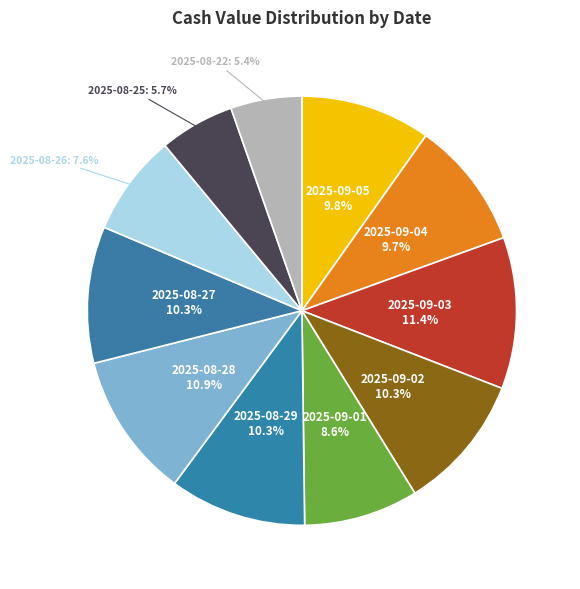

Does any single category account for the majority?

No